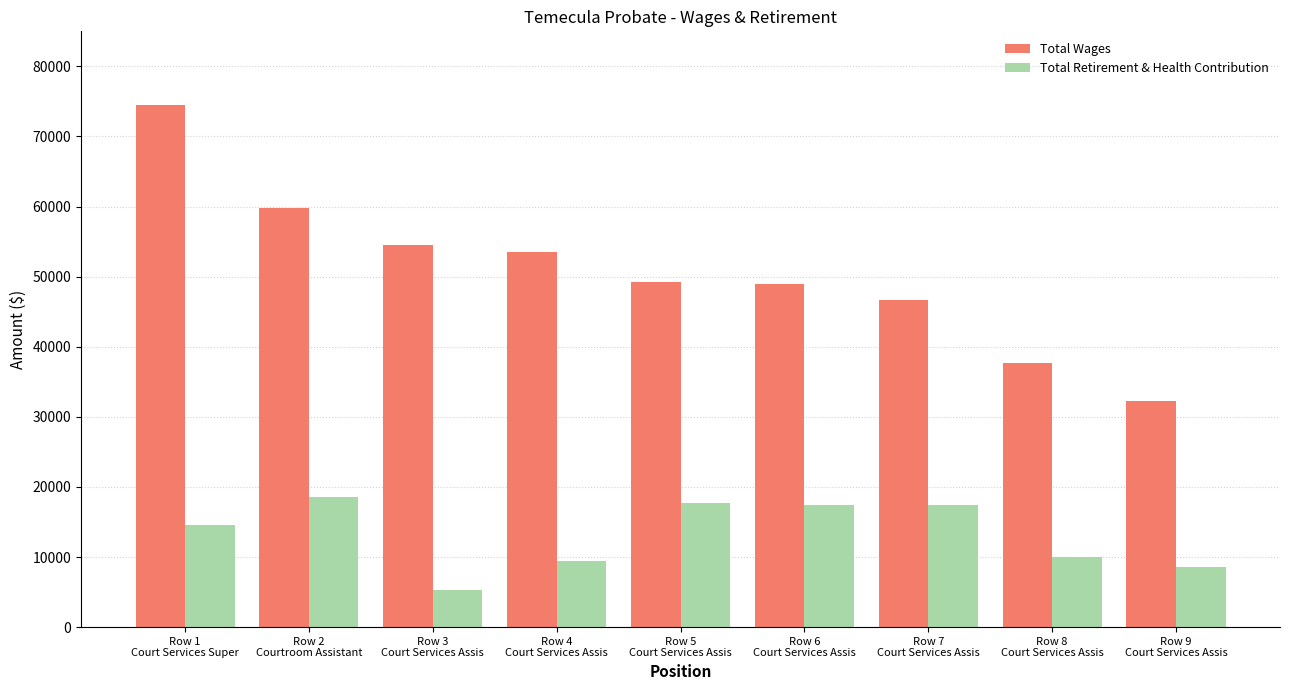

Which series has the largest total across all categories?

Total Wages